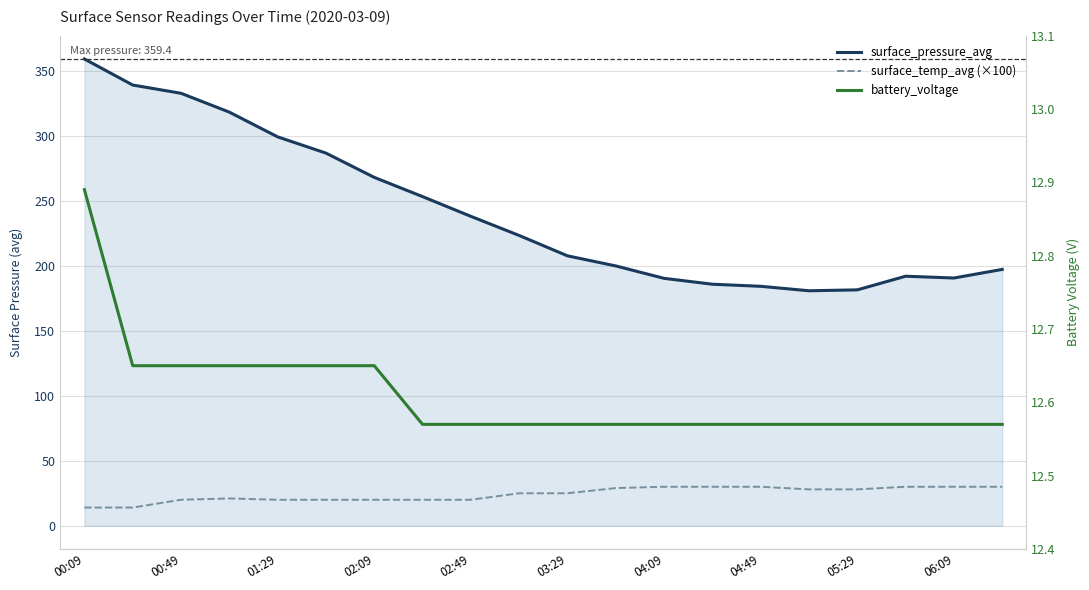

What is the minimum value for surface_pressure_avg?

180.9